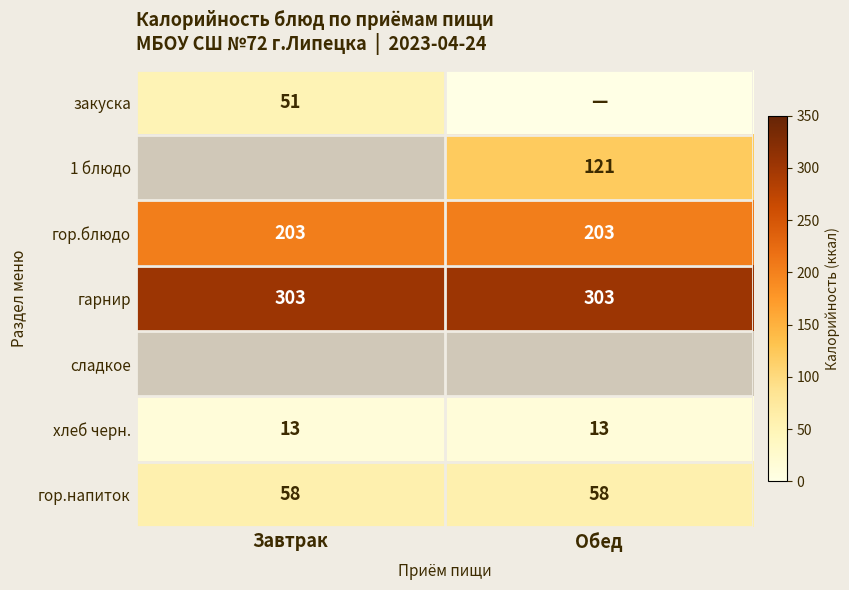

How many data points does each series have?

2